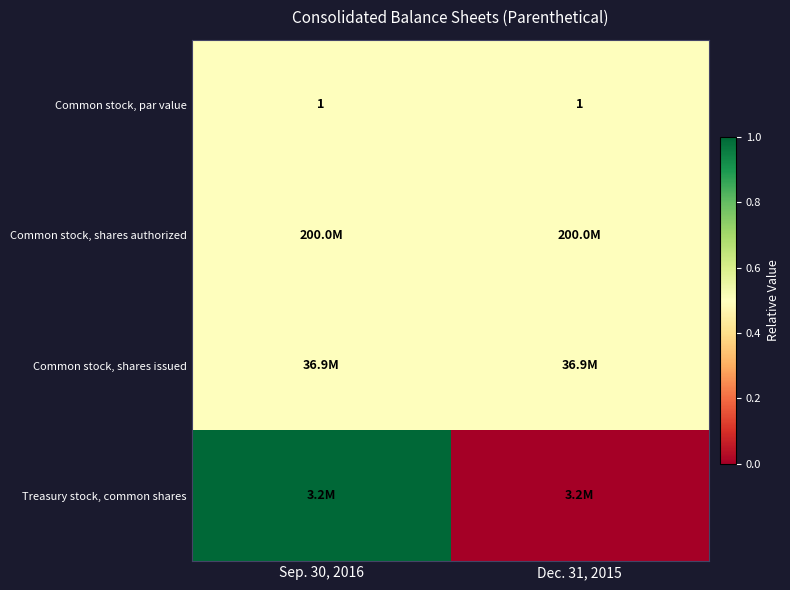

The Common stock, par value series shows 0.6 at Dec. 31, 2015. True or false?

False